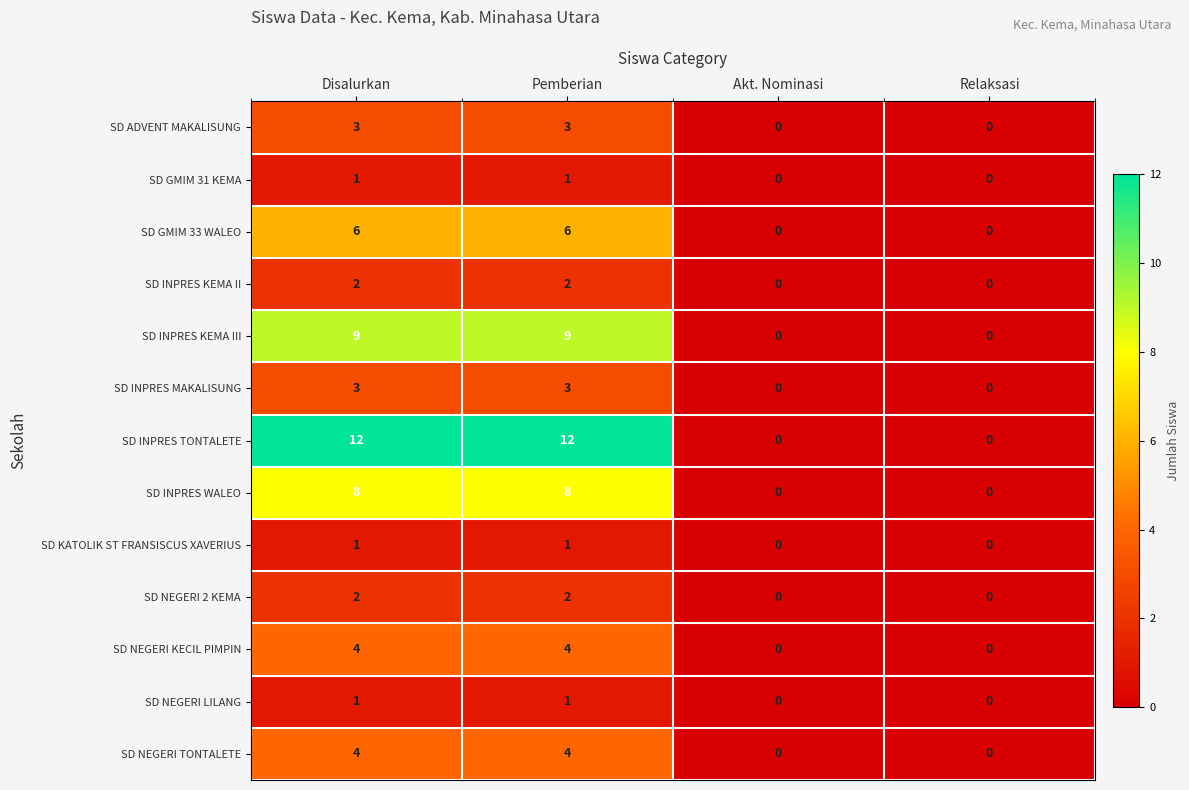

The SD NEGERI 2 KEMA series shows 2 at Disalurkan. True or false?

True